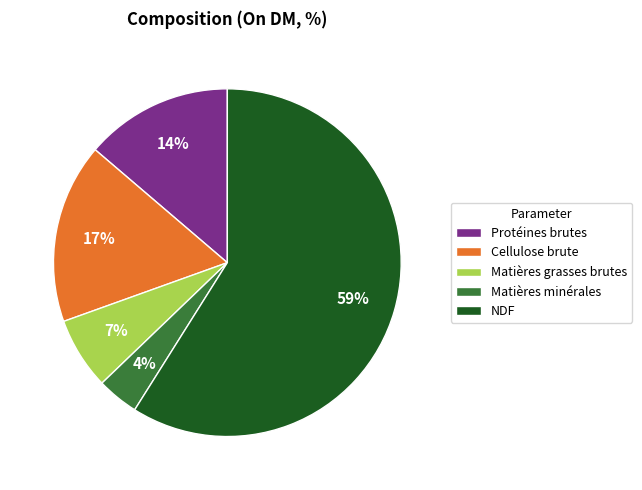

Is there any slice that represents more than half of the pie?

Yes